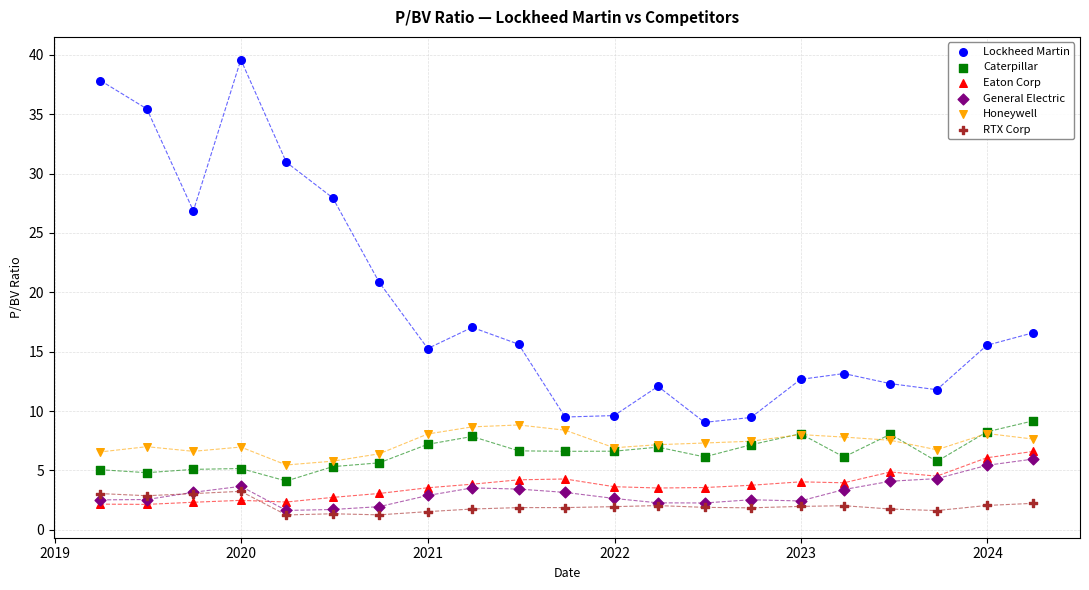

Across all series, what Y value is closest to 20?

20.8